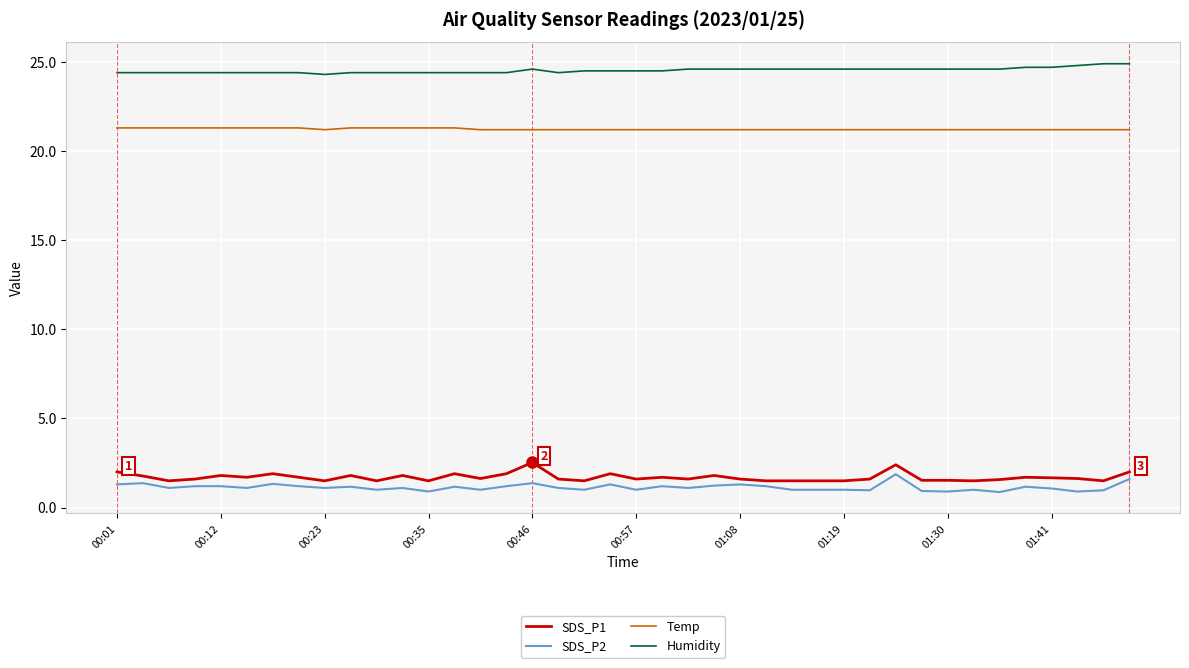

True or false: Humidity and SDS_P2 cross at least once.

False